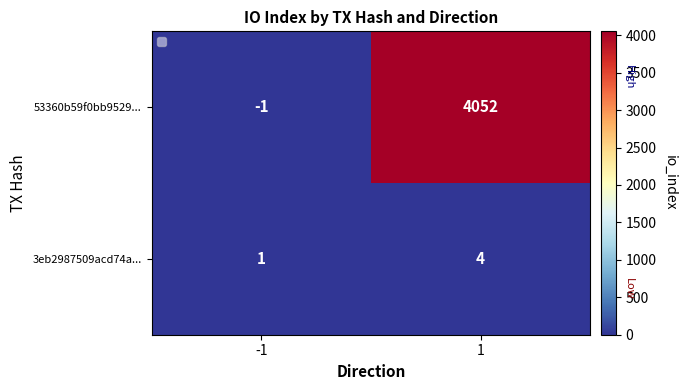

Reading right to left, transcribe all the data shown in this chart.

53360b59f0bb9529...: 4052	-1
3eb2987509acd74a...: 4	1